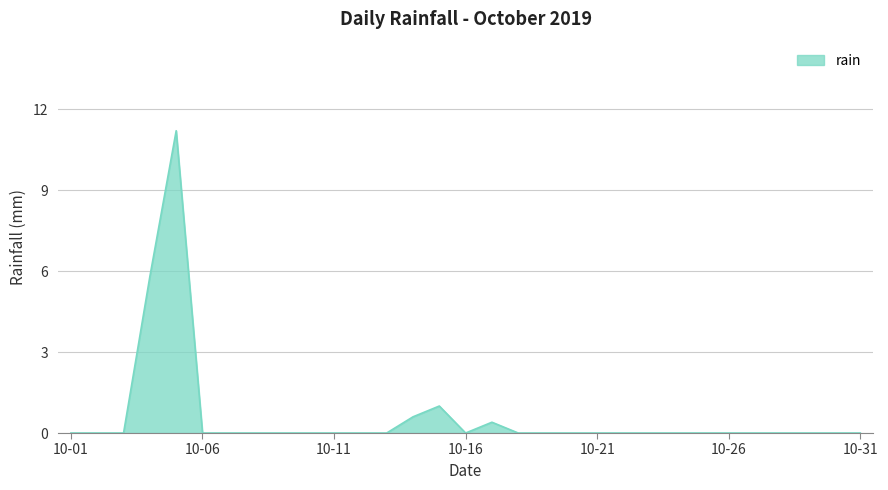

What is the difference between the maximum and minimum values?

11.2